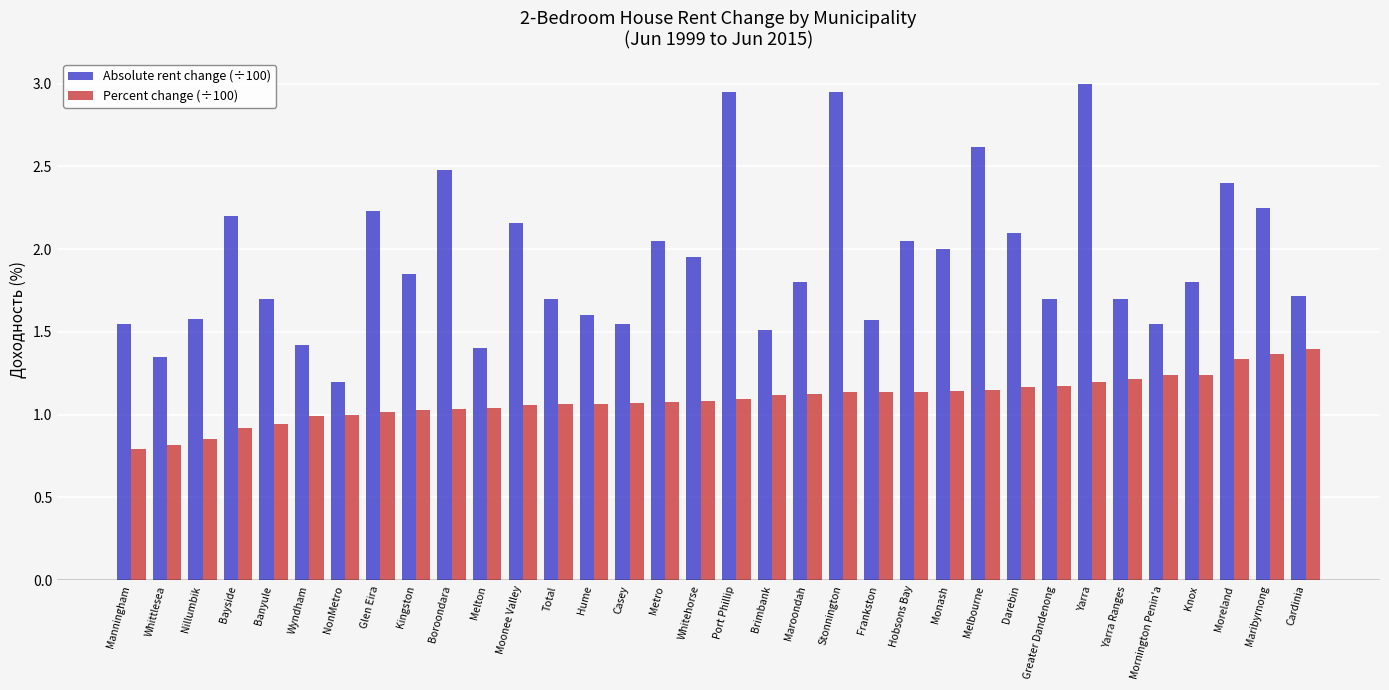

What is the spread (max minus min) of values at Whittlesea?

0.5